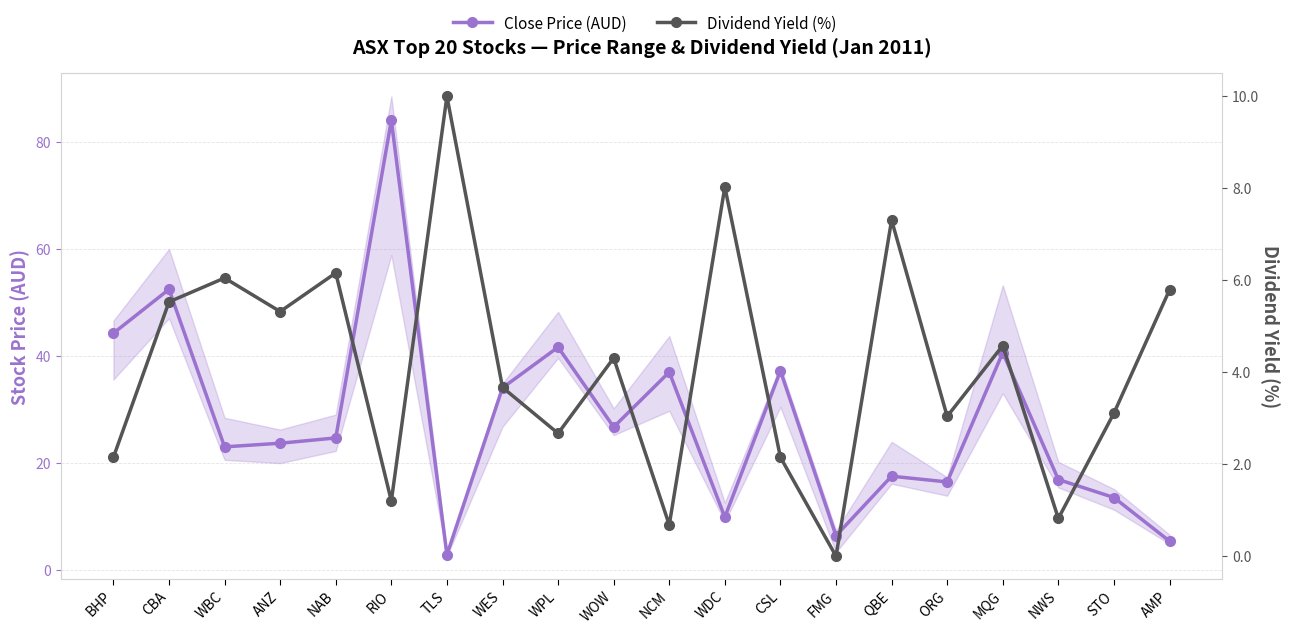

Does the chart display data point markers on the line(s)?

Yes